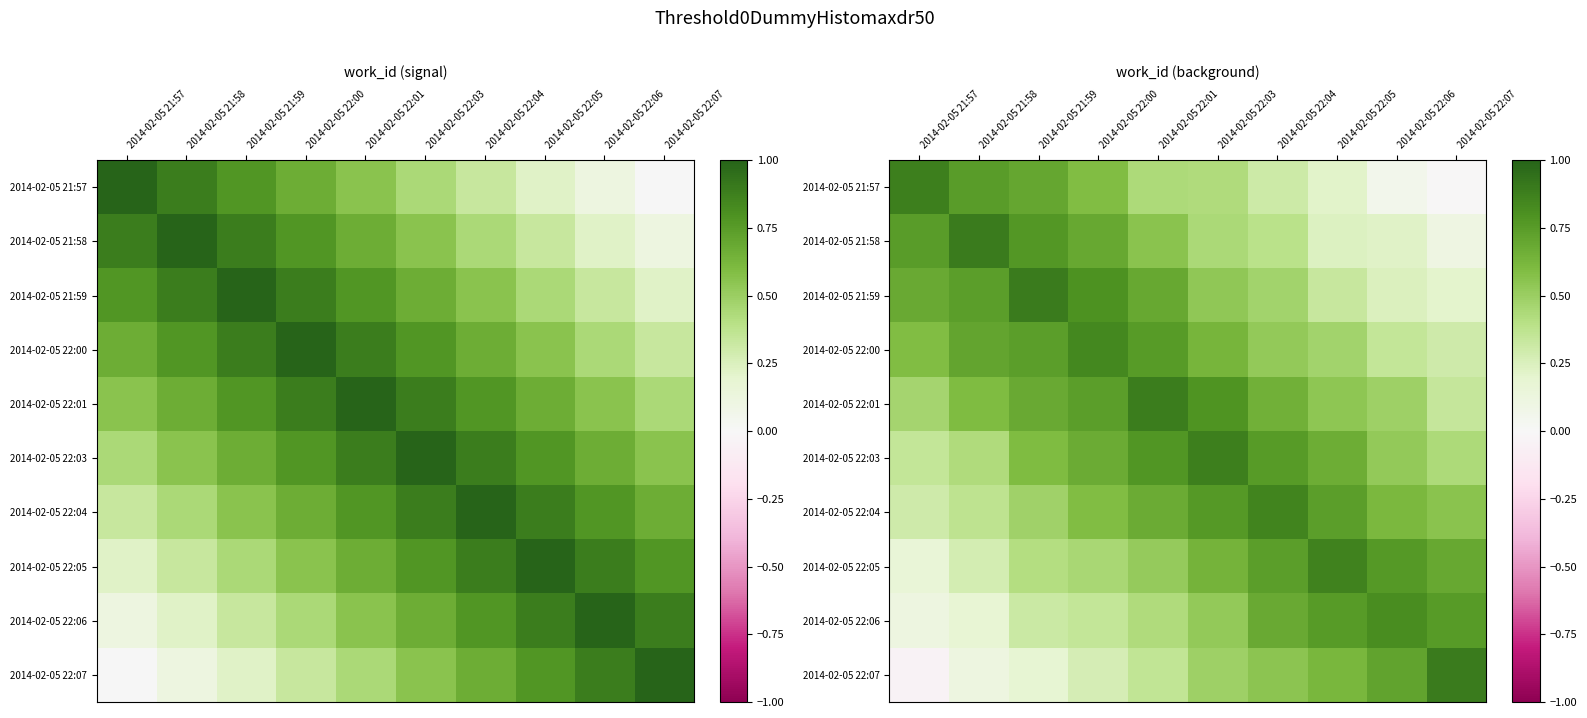

The 2014-02-05 22:01 series shows 0.7 at 2014-02-05 22:06. True or false?

False